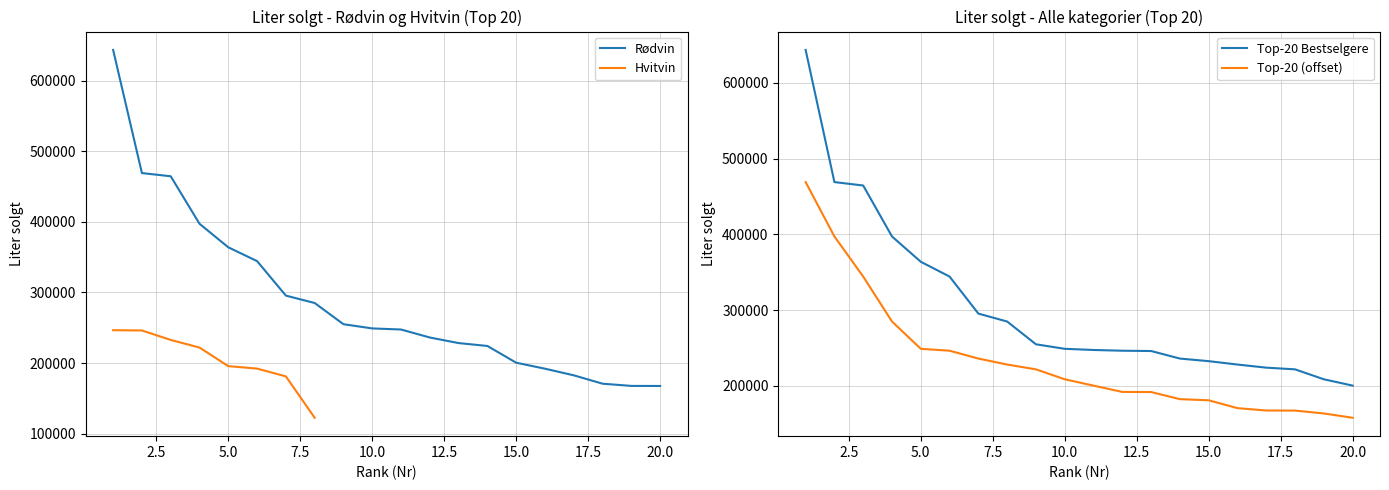

What is the change in value from 1 to 18?

-472777.5